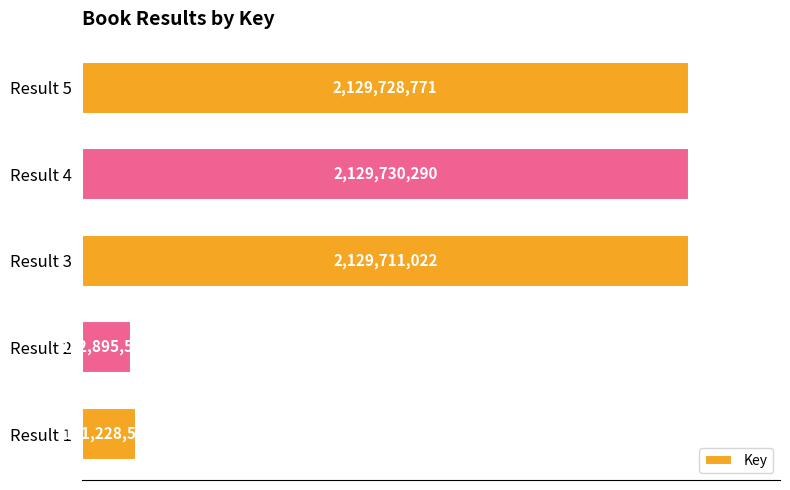

At which category does the chart reach its minimum across all series?

Result 2